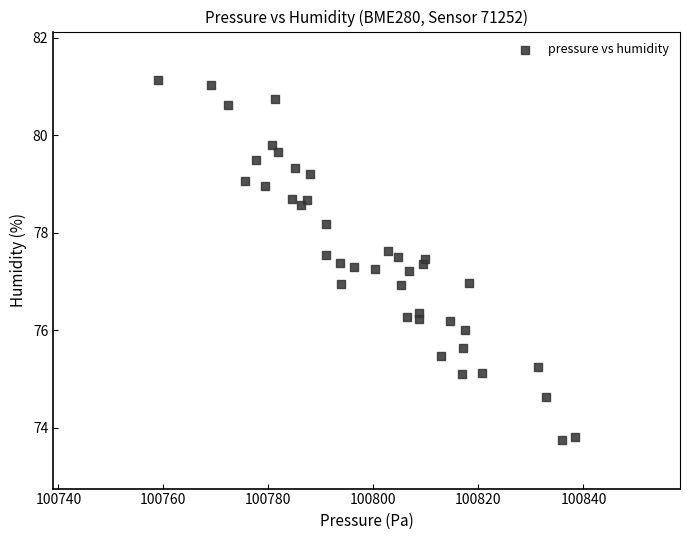

What is the range of Y values (max minus min)?

7.4